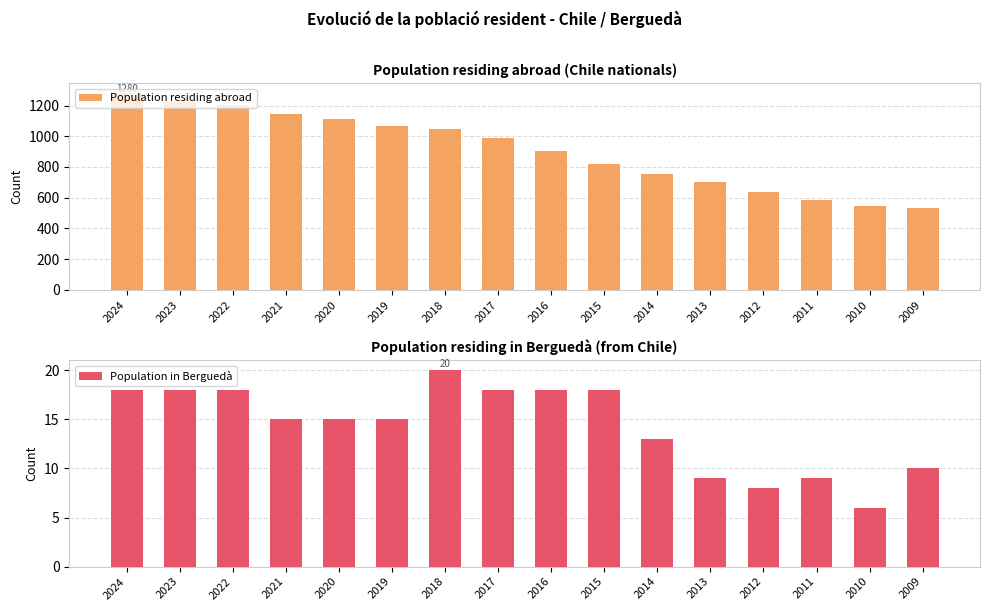

Where is Population in Berguedà nearest to the value 13?

2014